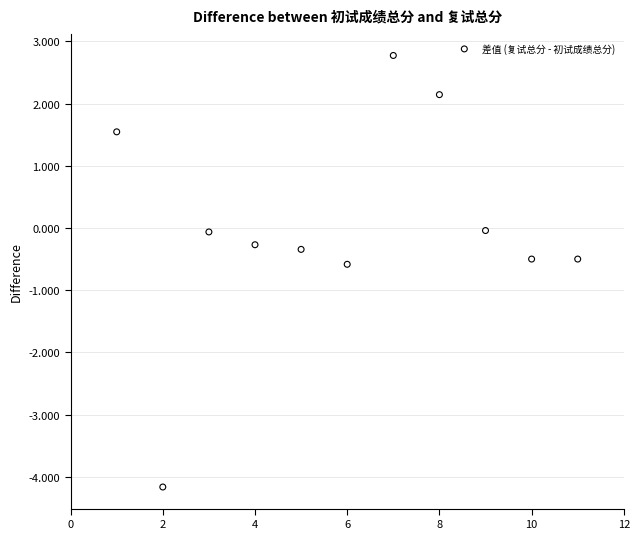

What is the range of X values (max minus min)?

10.0